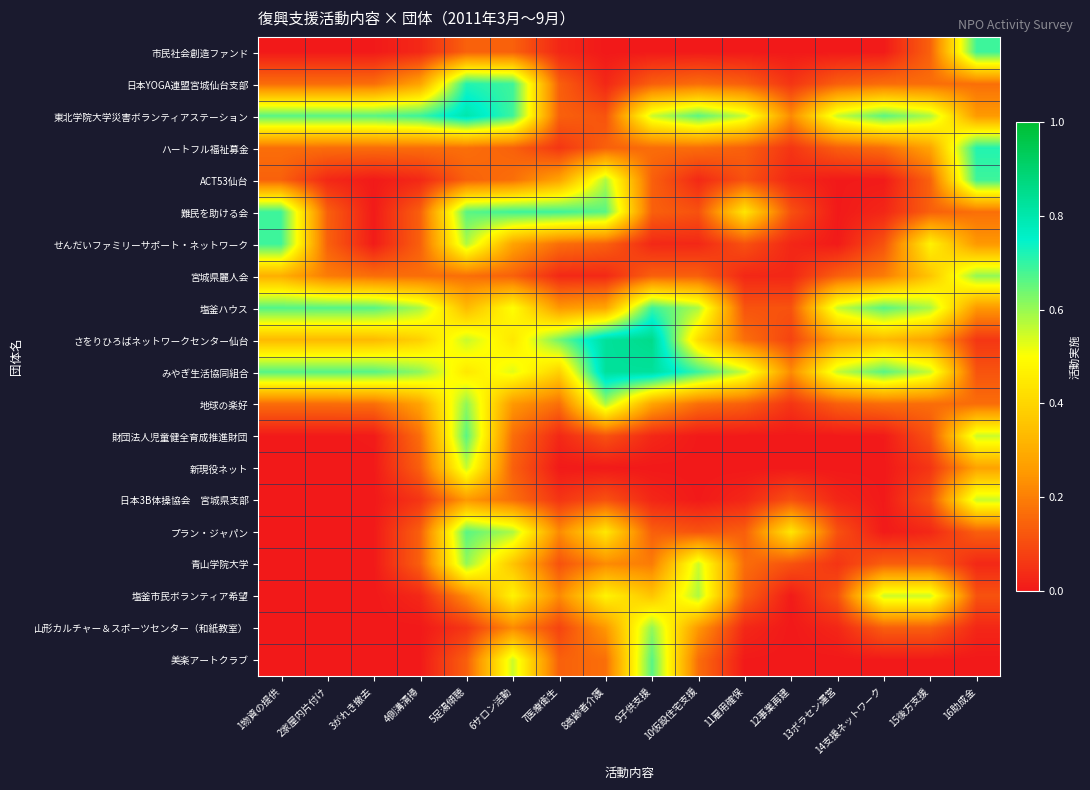

Between 4側溝清掃 and 1物資の提供, which is larger?

4側溝清掃